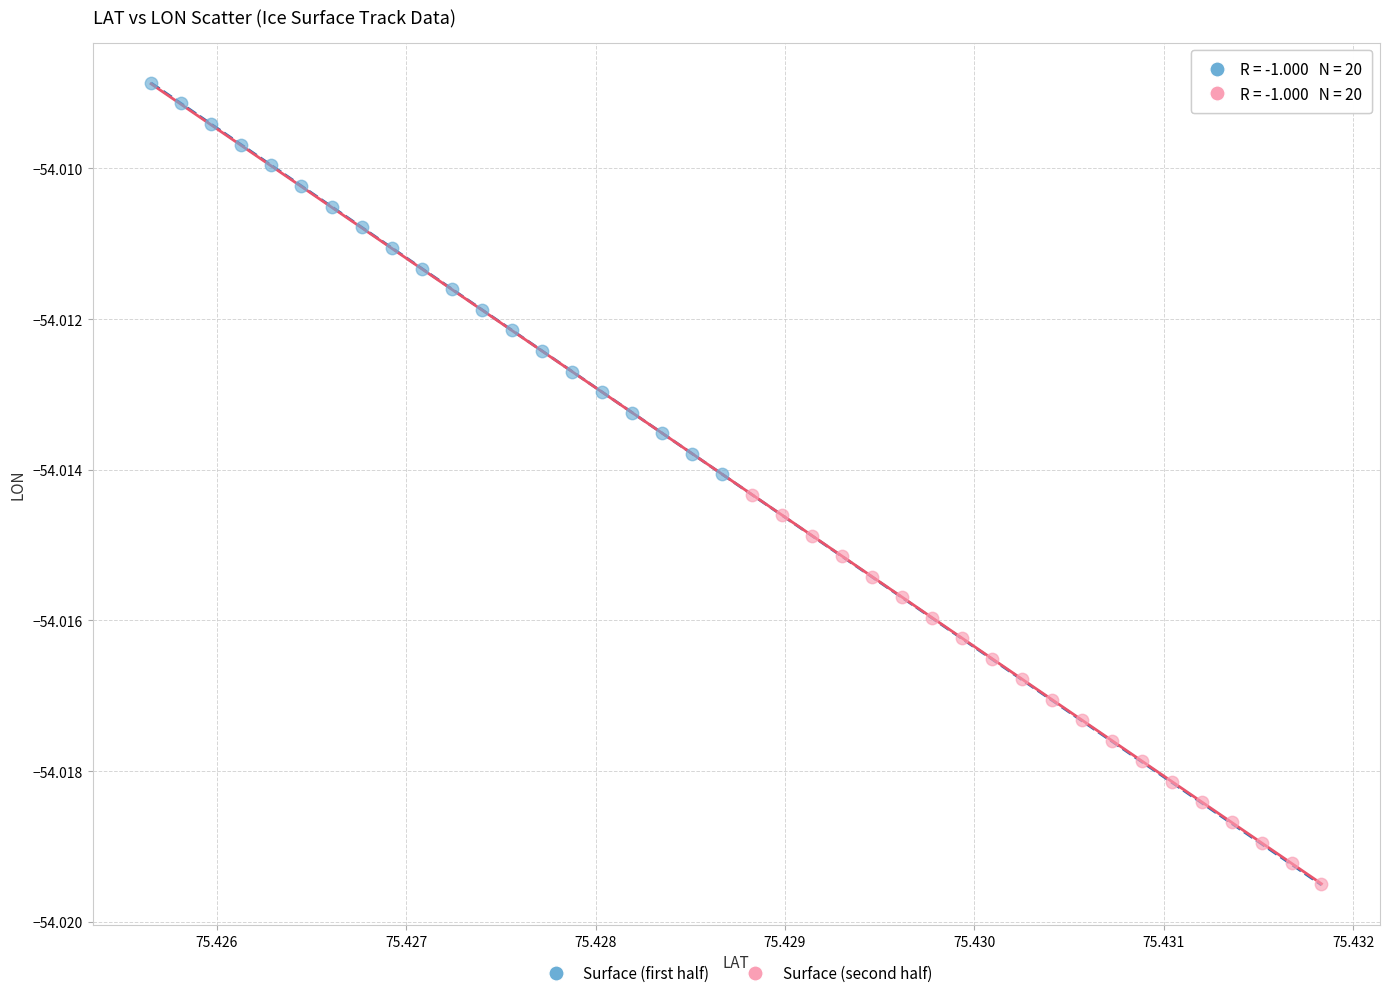

Which series contains the lowest Y value?

Surface (second half)